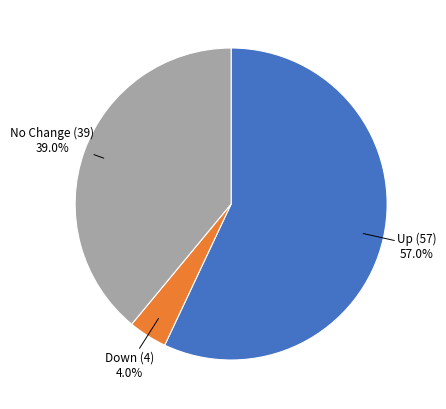

Does any single category account for the majority?

Yes